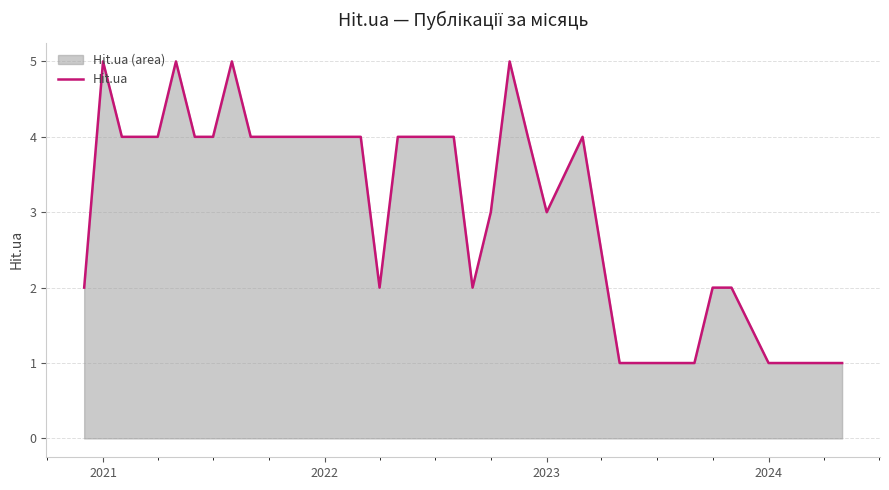

What is the difference between the maximum and minimum values?

4